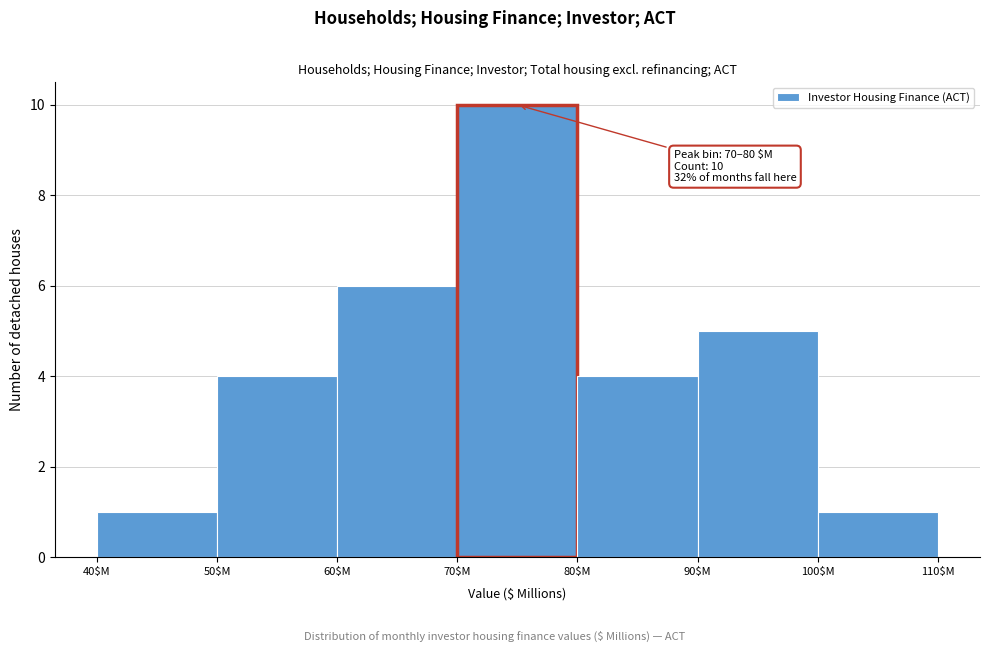

Over which range of the x-axis is the bar tallest?

70 to 80